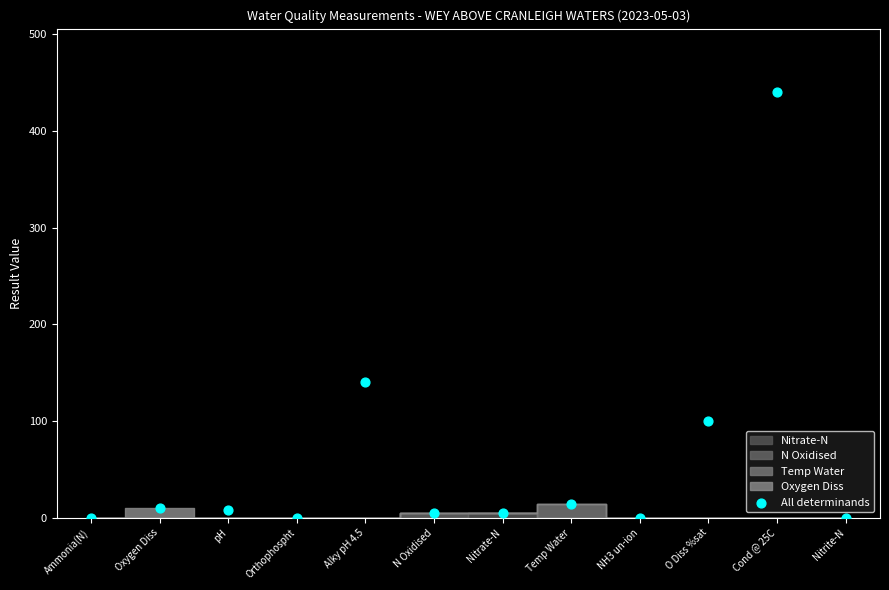

What is the range of Y values (max minus min)?

440.0